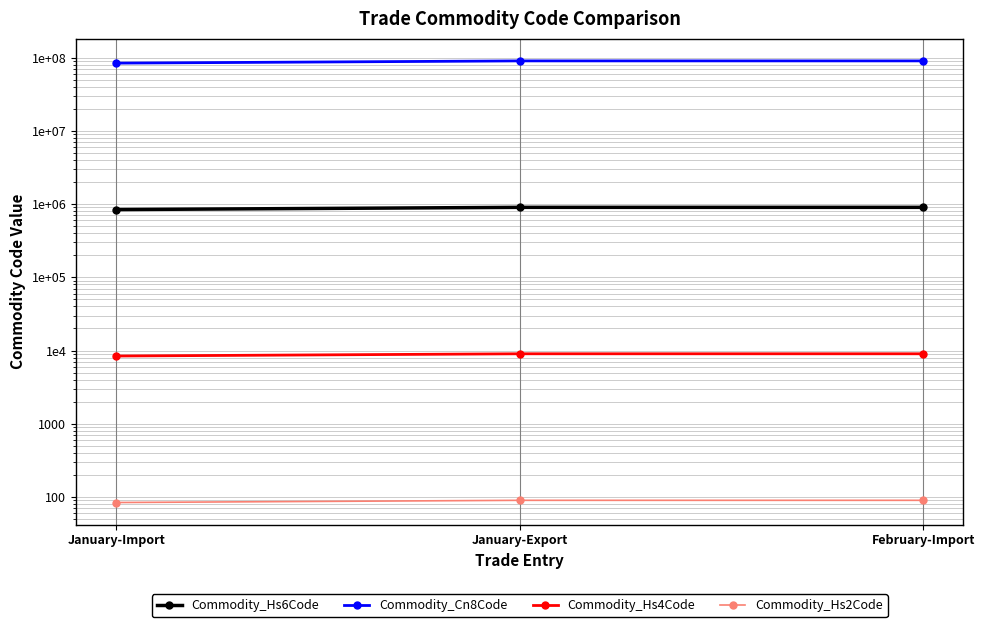

How many distinct data groups are displayed?

4